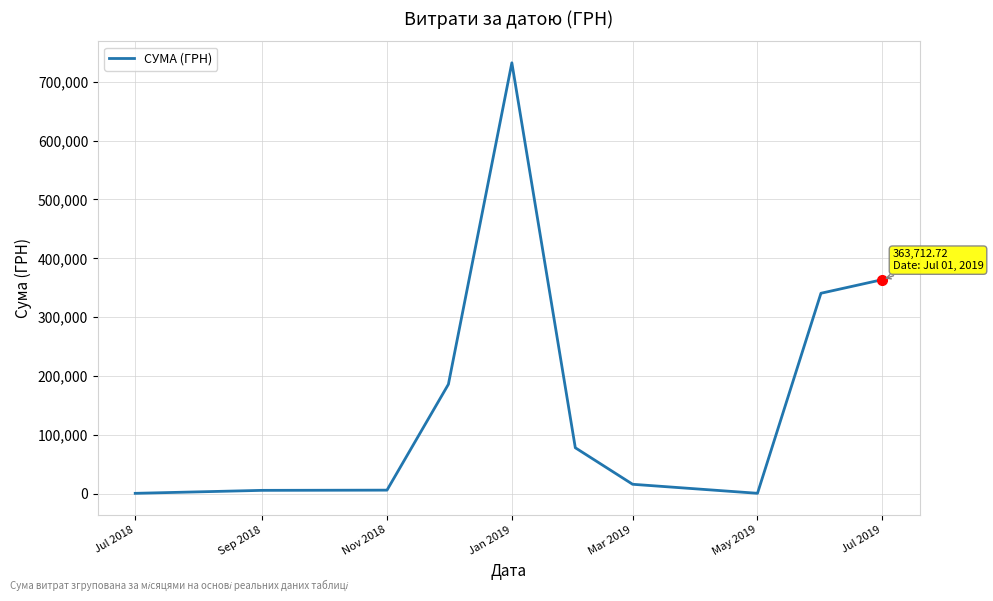

What is the greatest value displayed?

731980.0